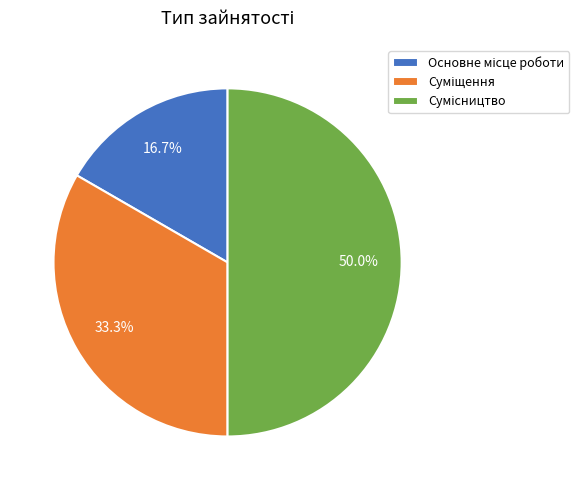

How many segments does this pie chart have?

3